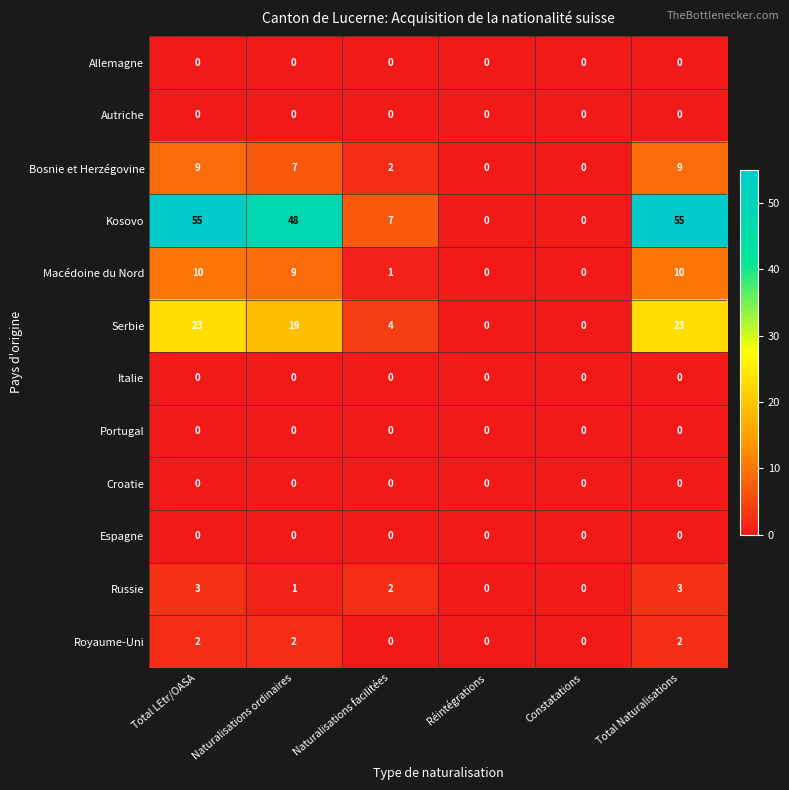

The value of Allemagne at Réintégrations is 0. True or false?

True